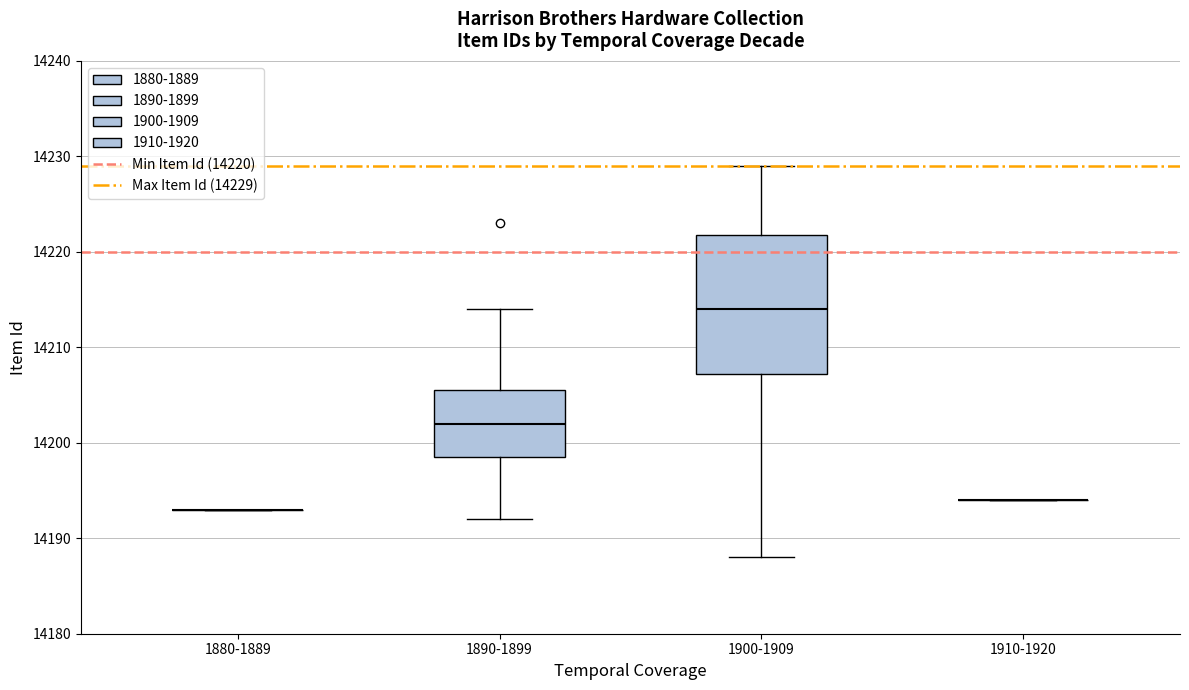

Where does the lower whisker of the box for 1900-1909 end on the y-axis? The values are not printed on the chart, so give them approximately, as read against the axis.

14188